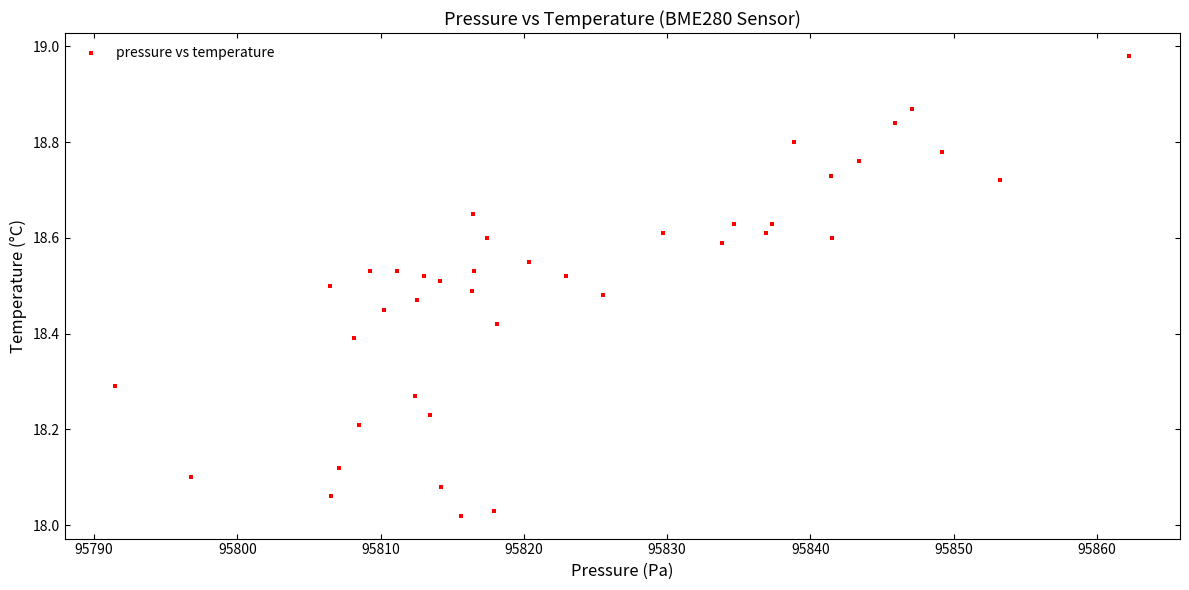

What is the range of X values (max minus min)?

70.8